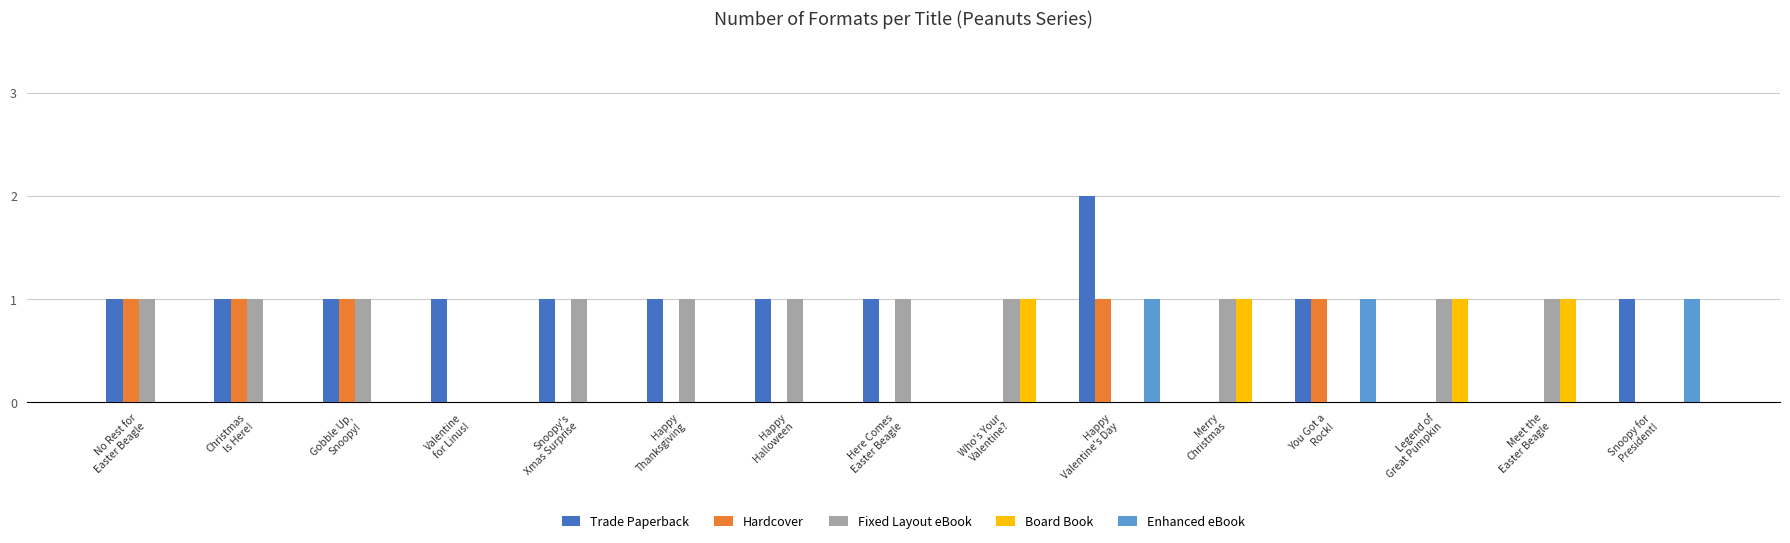

Does the chart contain stacked bars?

No